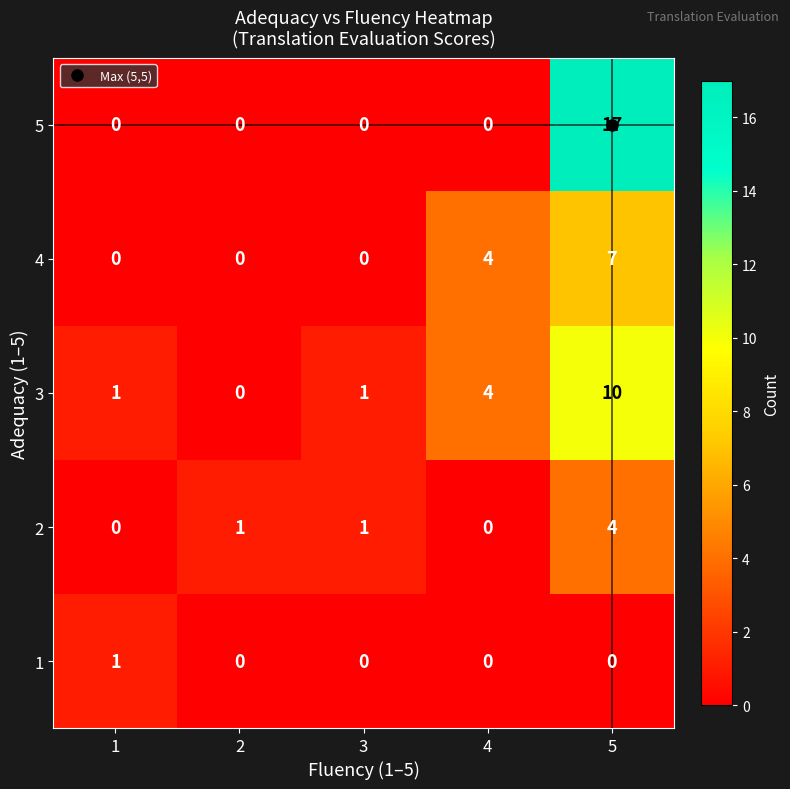

What is the difference between the highest and lowest values at 5?

17